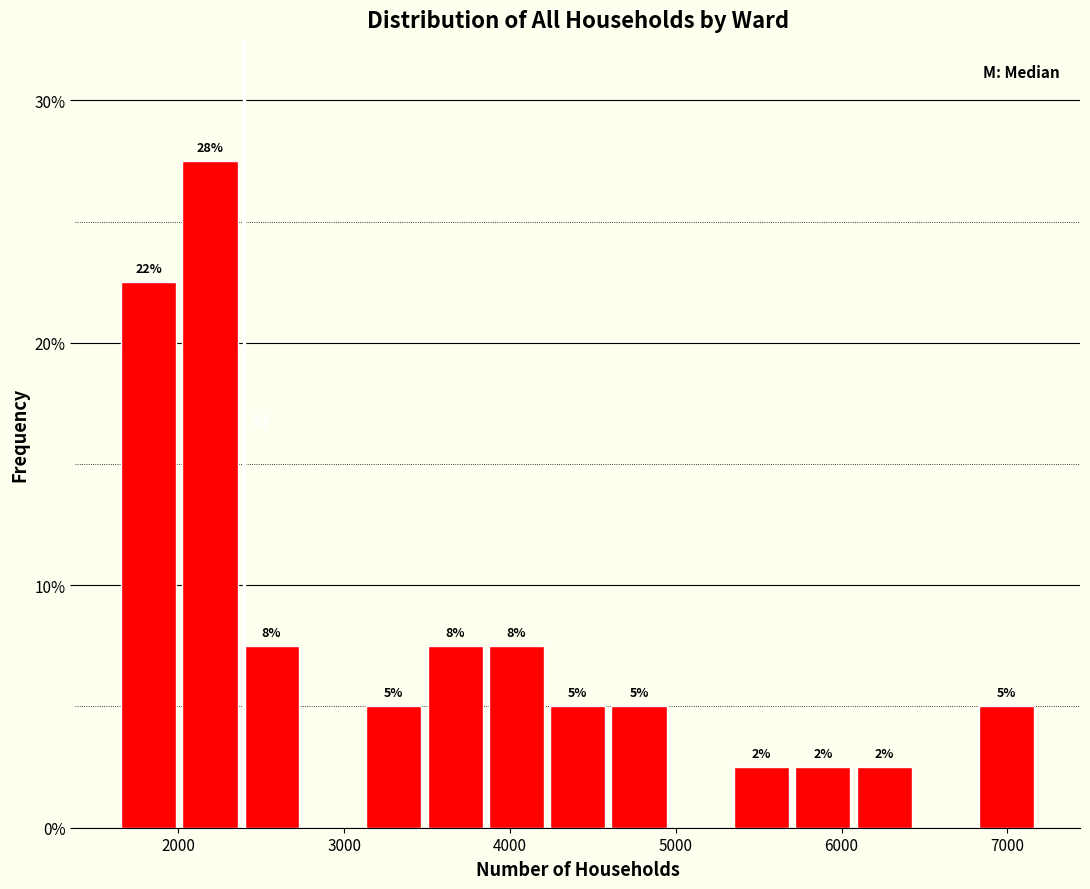

Around what value on the x-axis is the tallest bar? Give the approximate position of its centre, as read against the axis.

2200